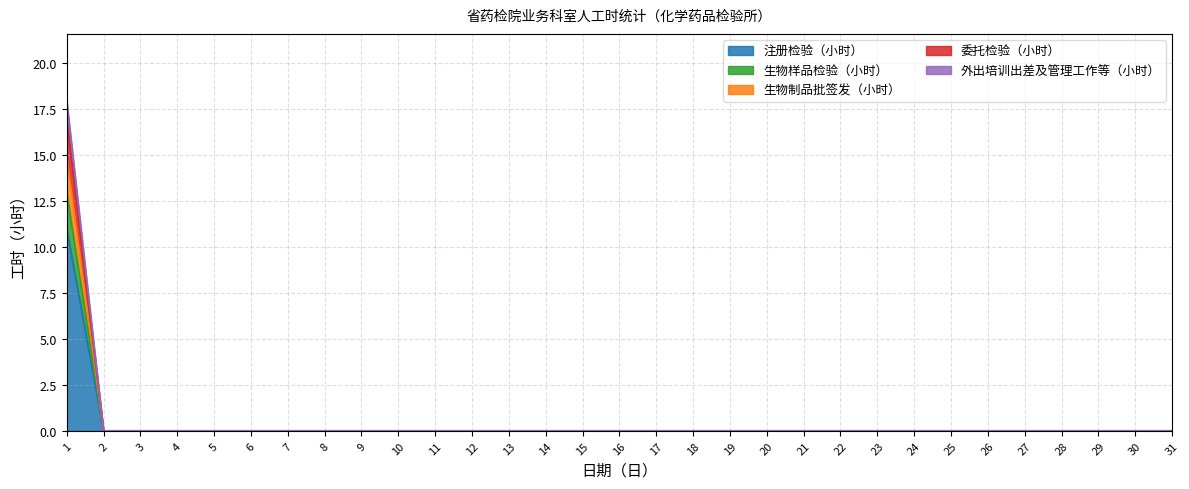

True or false: 生物制品批签发（小时） has more than 1 interior local peaks.

False